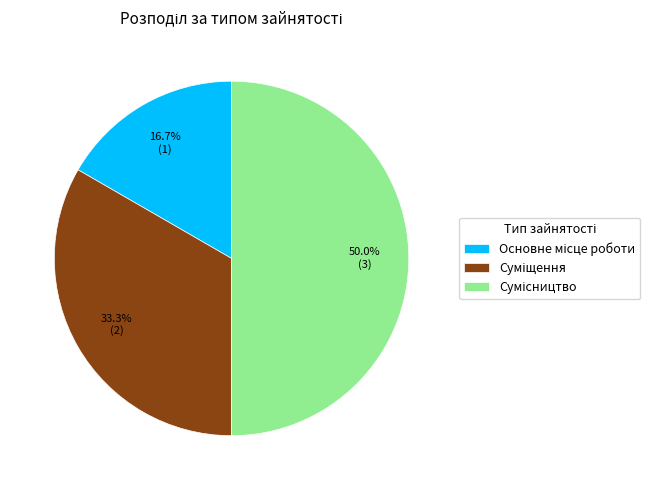

Is Основне місце роботи the majority of the pie?

No